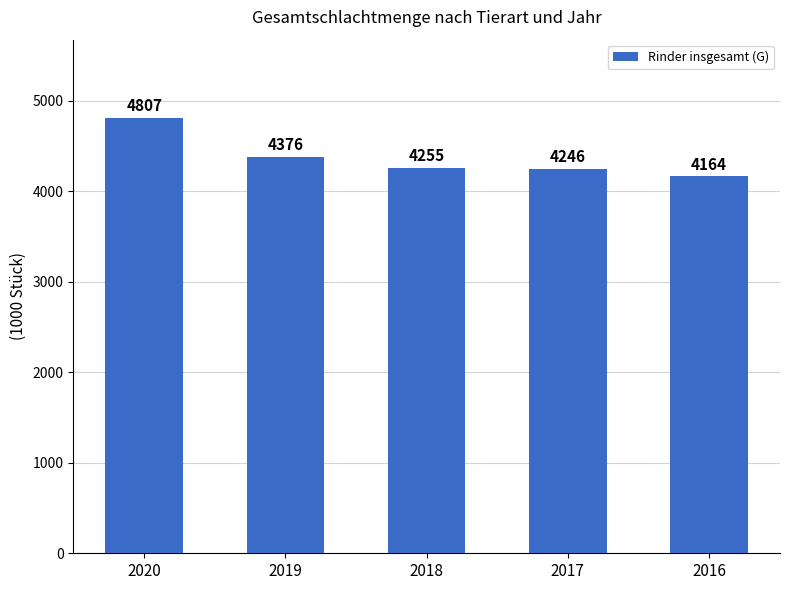

How many bars are there in total?

5